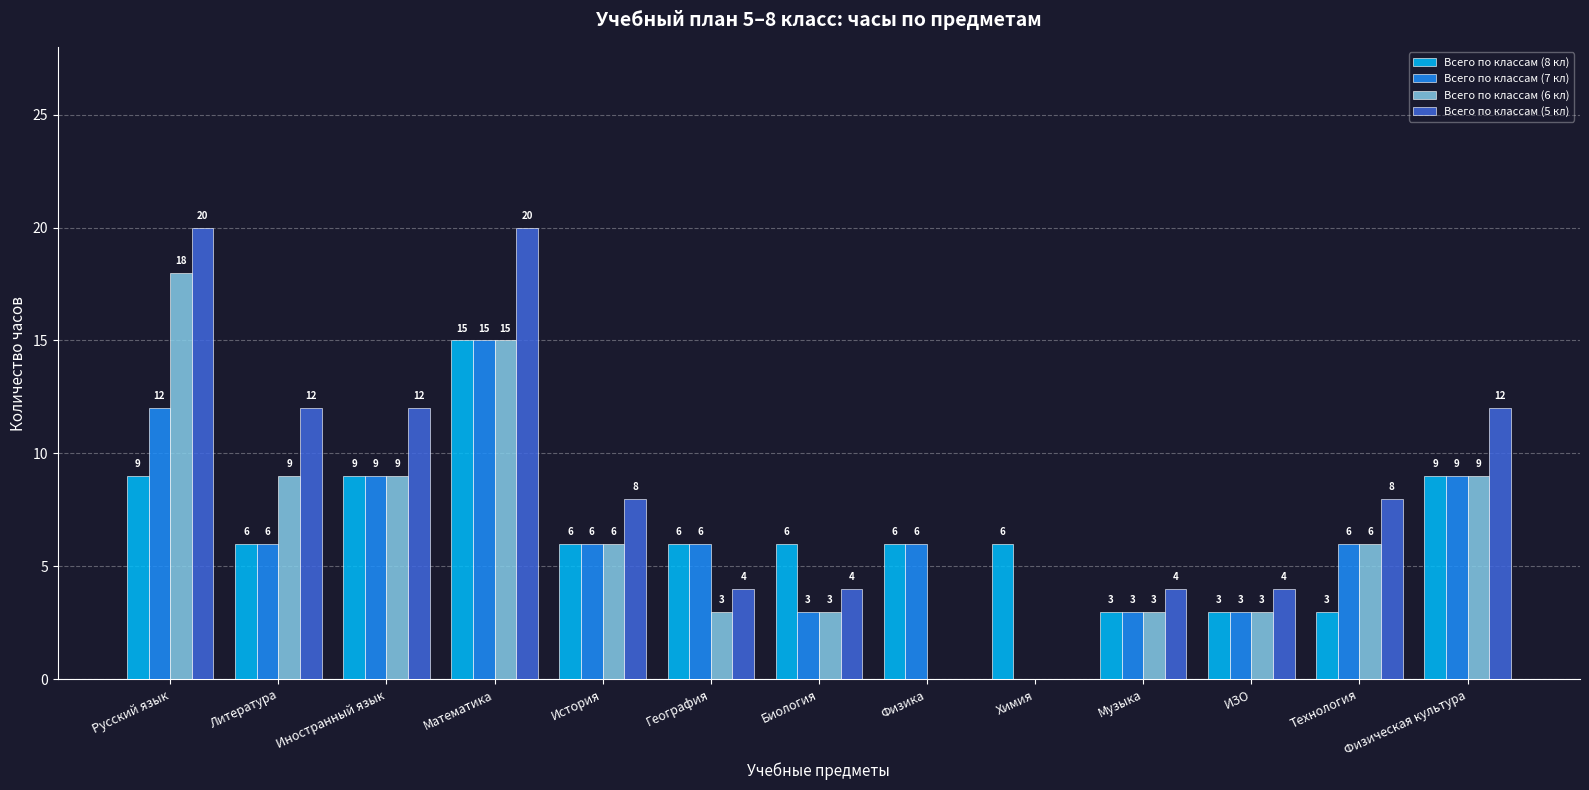

Count the number of categories in the chart.

13